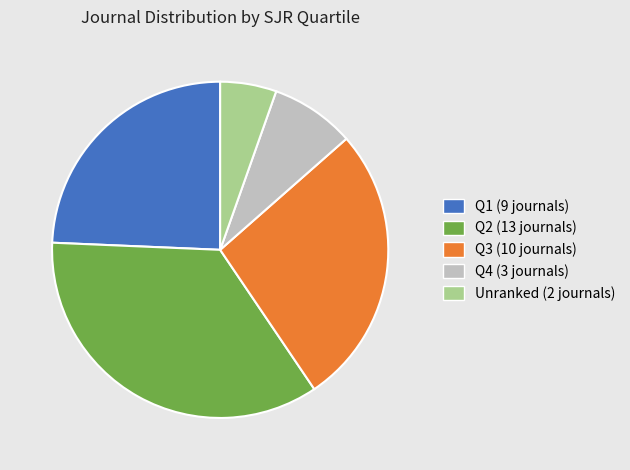

Which category has the biggest portion of the pie?

Q2 (13 journals)